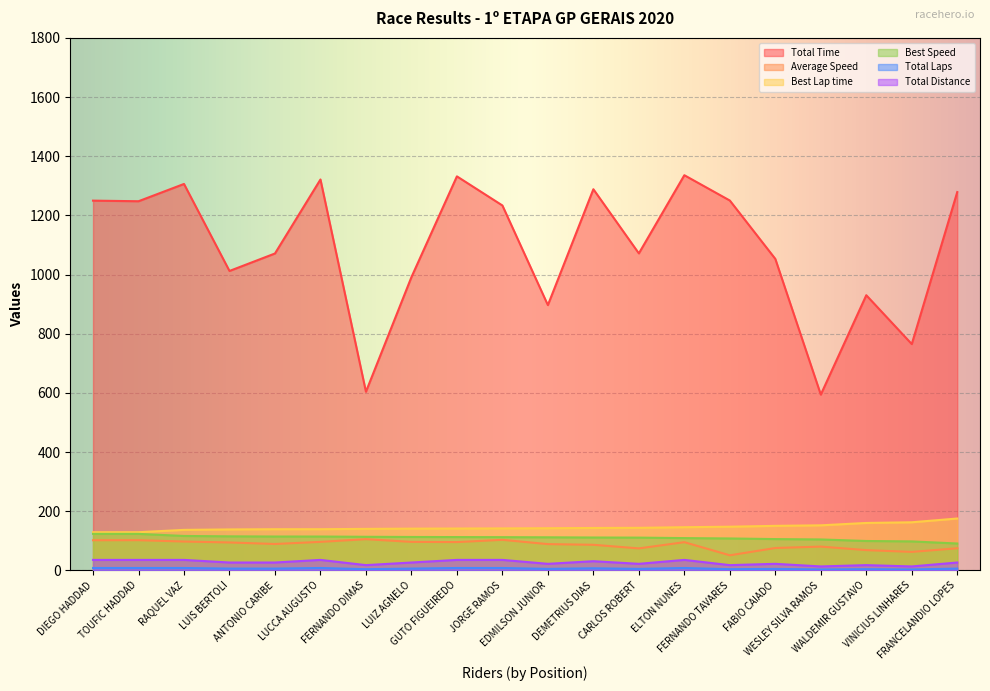

What position from the left is ELTON NUNES?

14